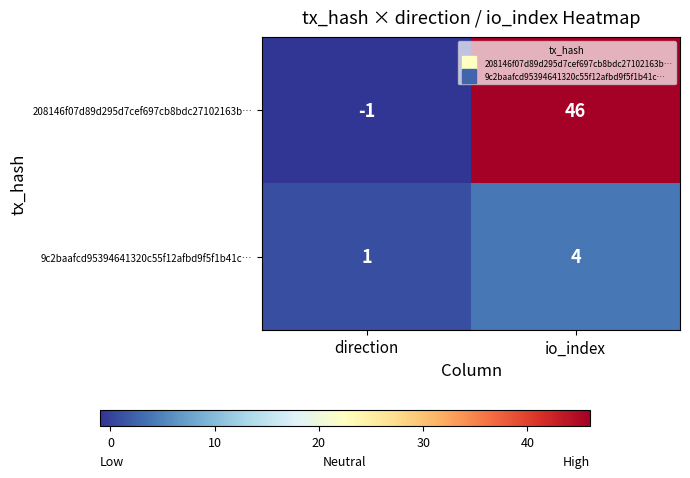

How many distinct data groups are displayed?

2